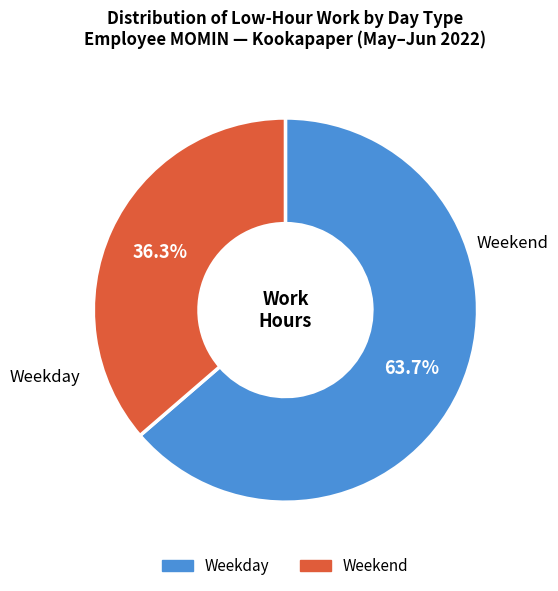

Does any single category account for the majority?

Yes